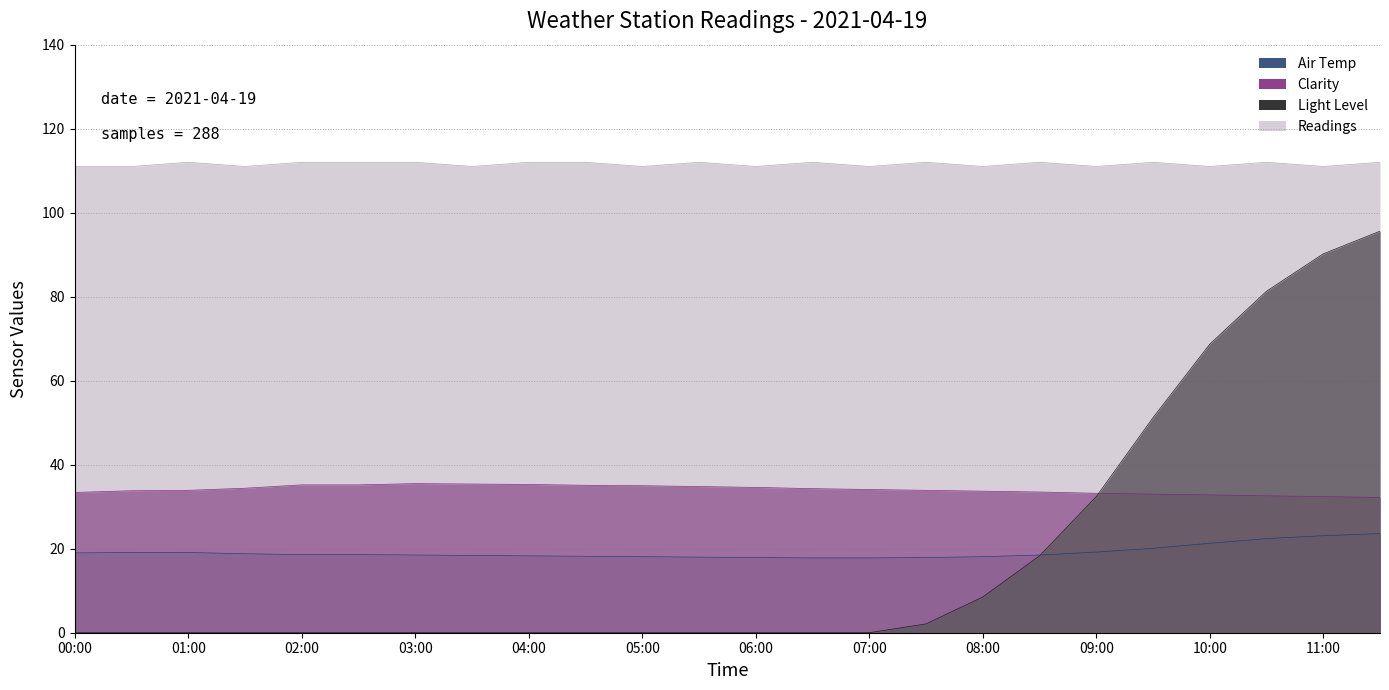

At how many categories does at least one series exceed 107?

24